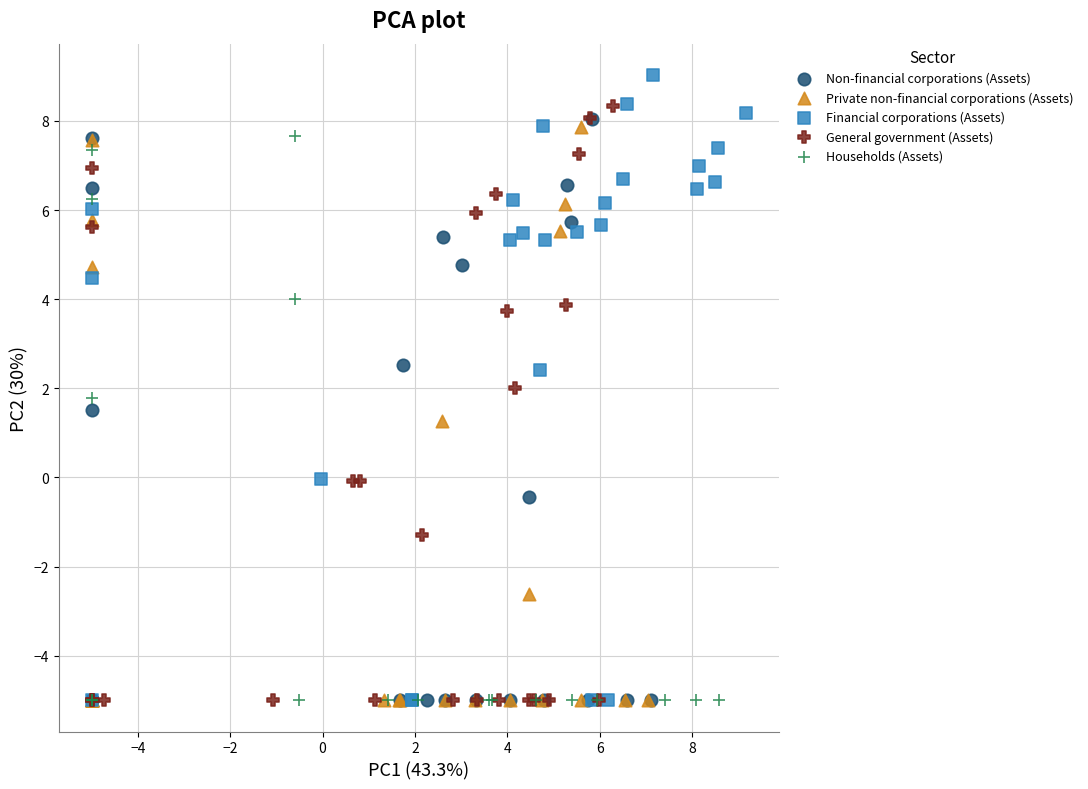

Which series has the largest Y range (max minus min)?

Financial corporations (Assets)